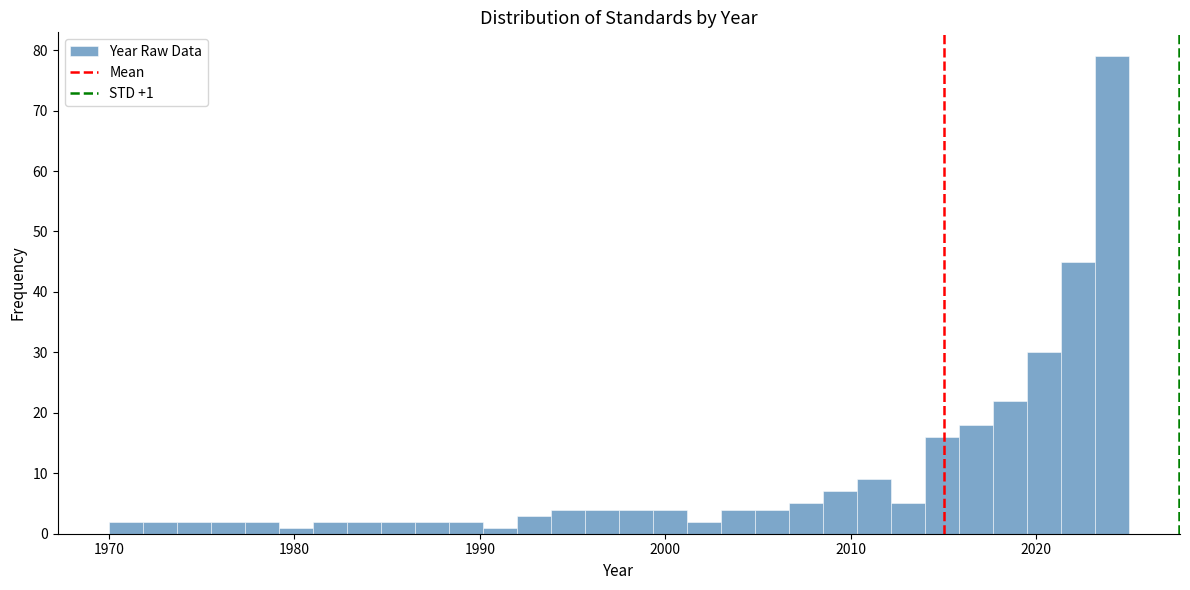

Around what value on the x-axis is the tallest bar? Give the approximate position of its centre, as read against the axis.

2024